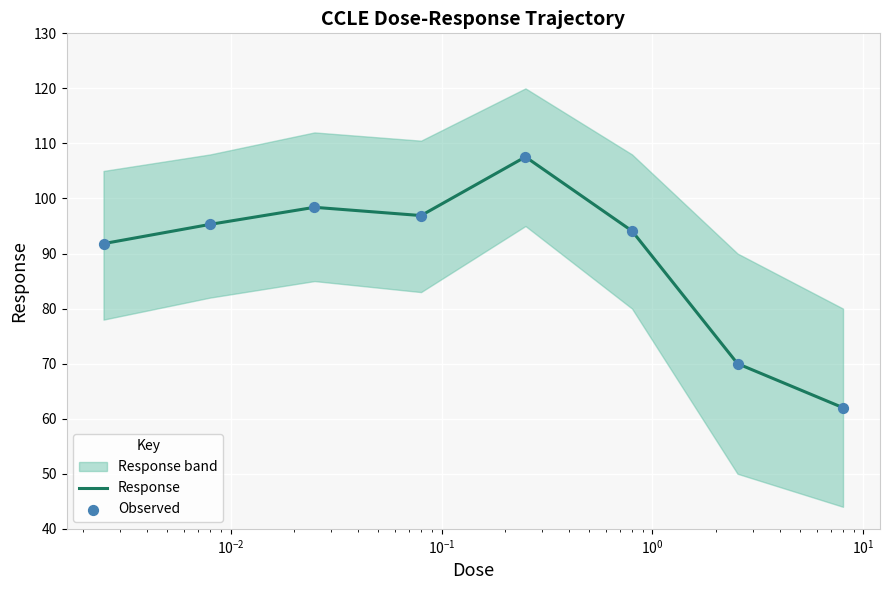

What is the highest value of the Response series?

107.6